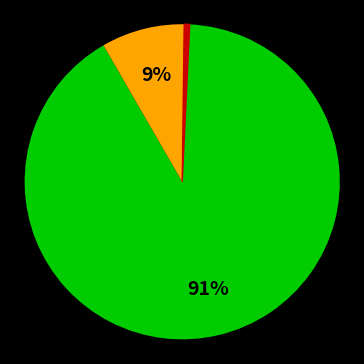

To the nearest percent, what is the average slice percentage?

33%